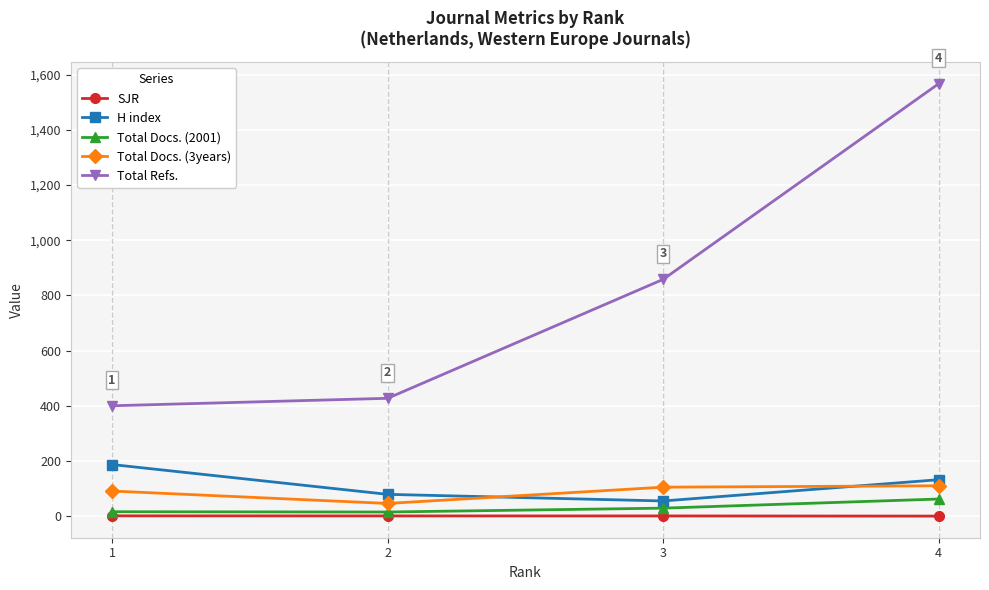

Which series has the largest range (max minus min)?

Total Refs.